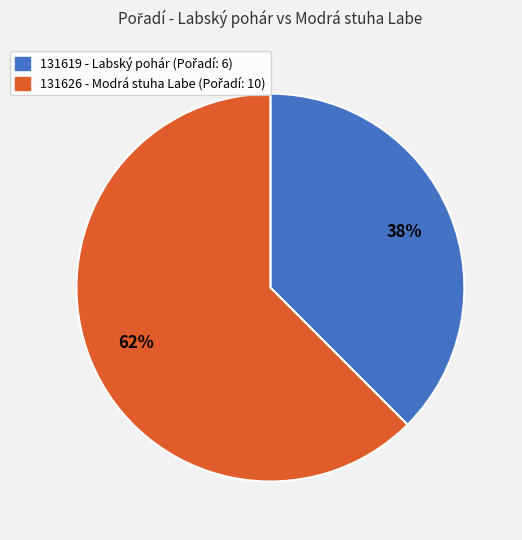

Combined, do 131619 and 131626 account for over 50%?

Yes